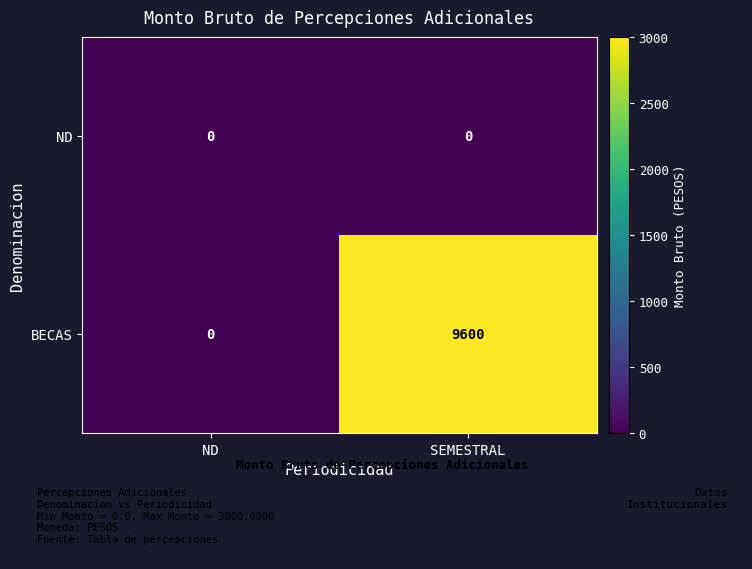

Reading right to left, what are all the values shown in this chart?

ND: 0	0
BECAS: 9600	0